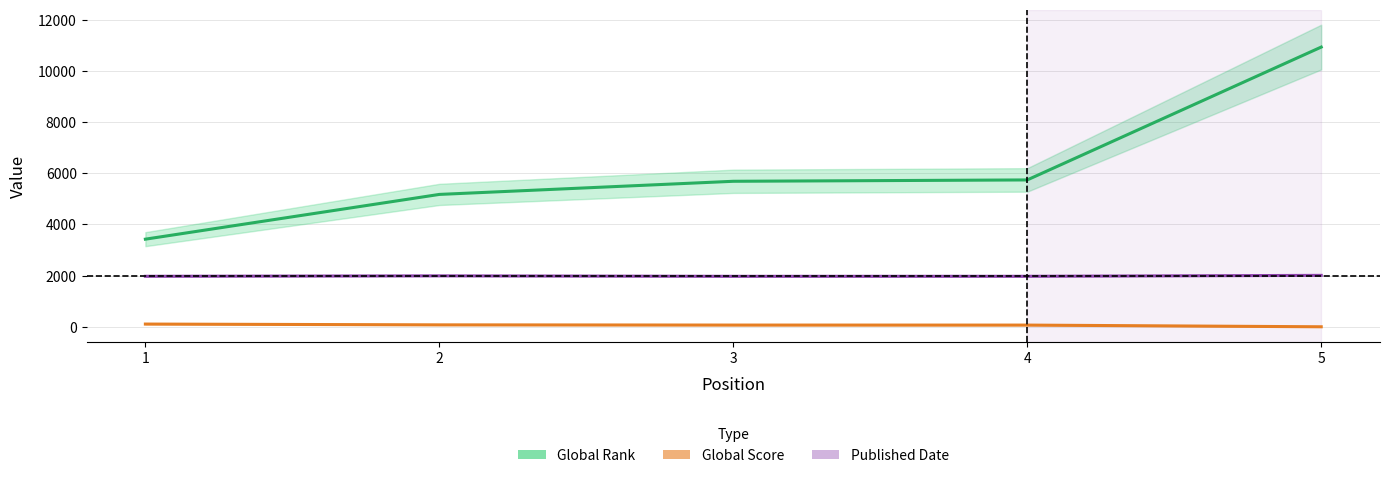

How many lines are shown in the chart?

3